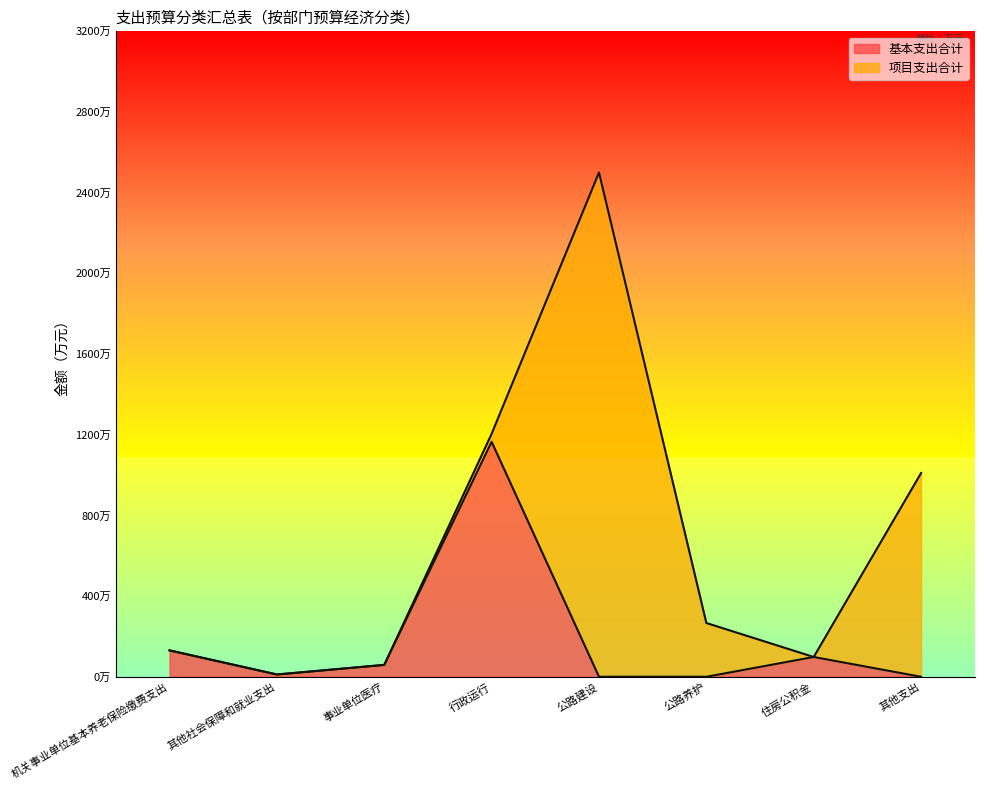

How many data points does each series have?

8